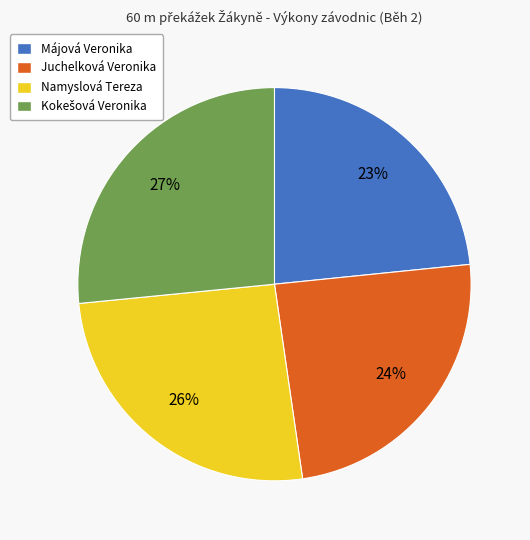

Is the sum of Májová Veronika and Juchelková Veronika greater than half?

No